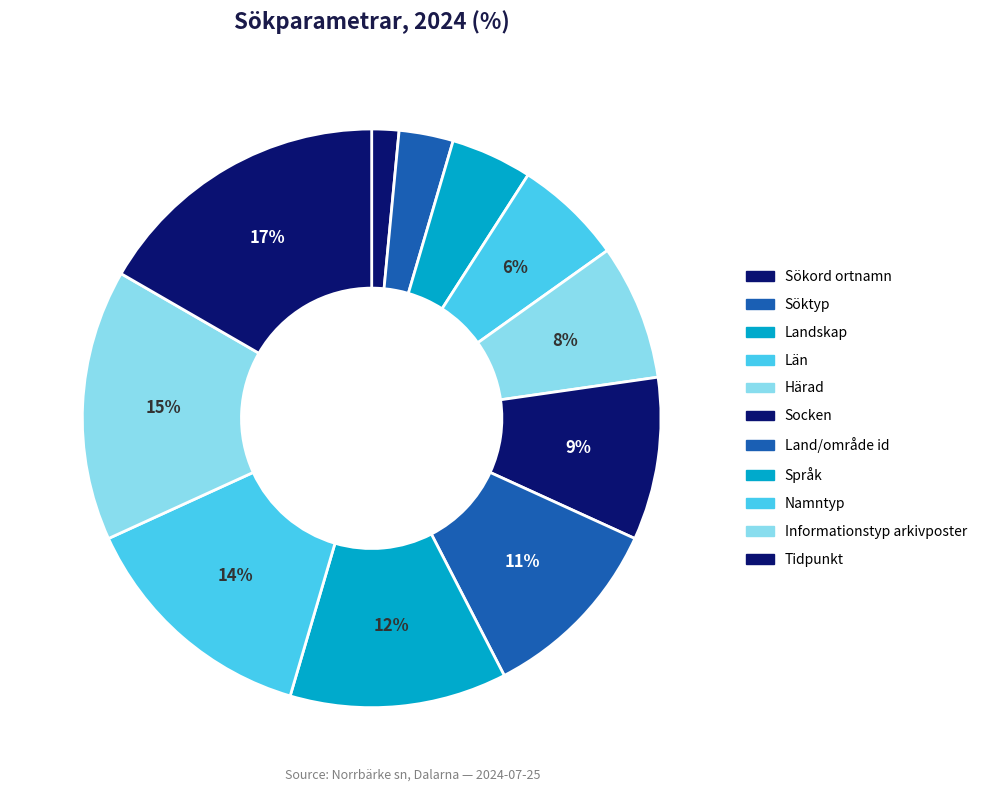

The Socken slice represents 9% of the pie. True or false?

True